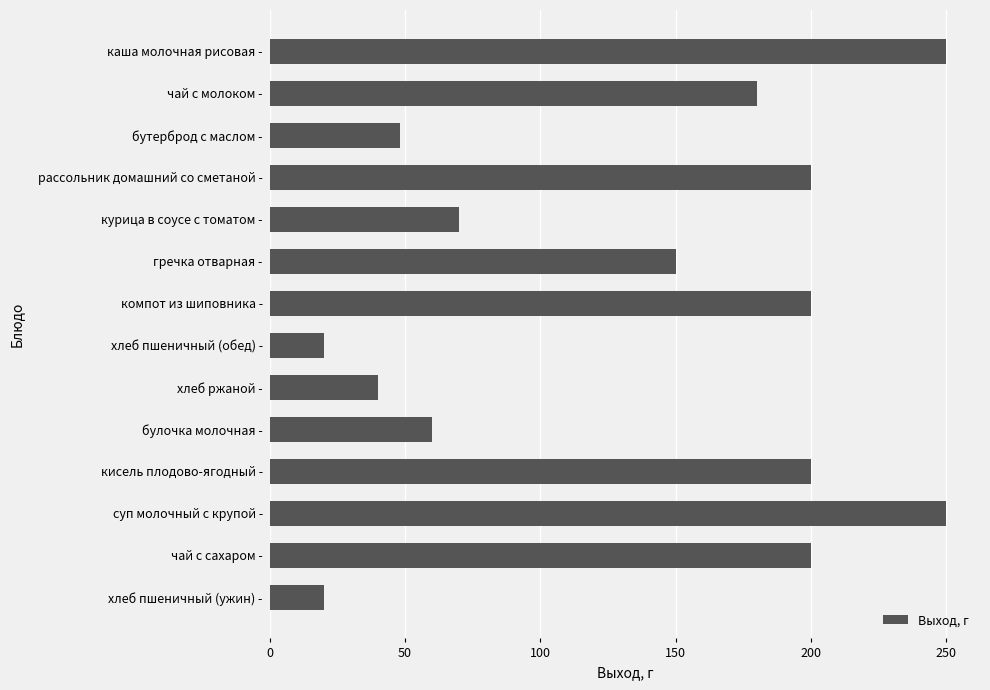

Between чай с молоком - and курица в соусе с томатом -, which is larger?

чай с молоком -